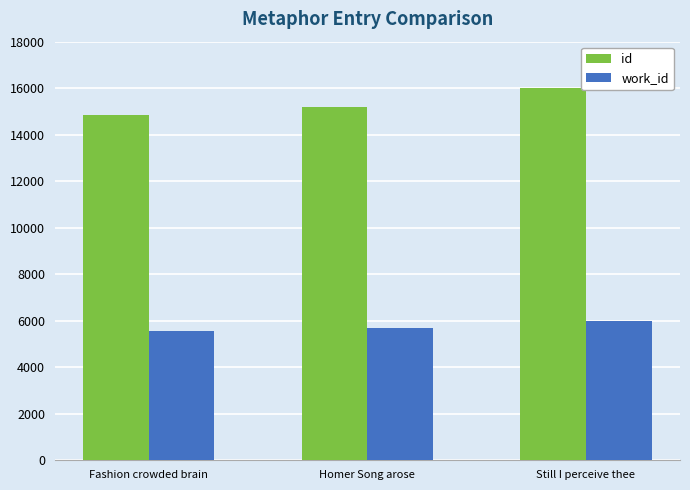

What is the value of the id bar at the 2nd from the left?

15212